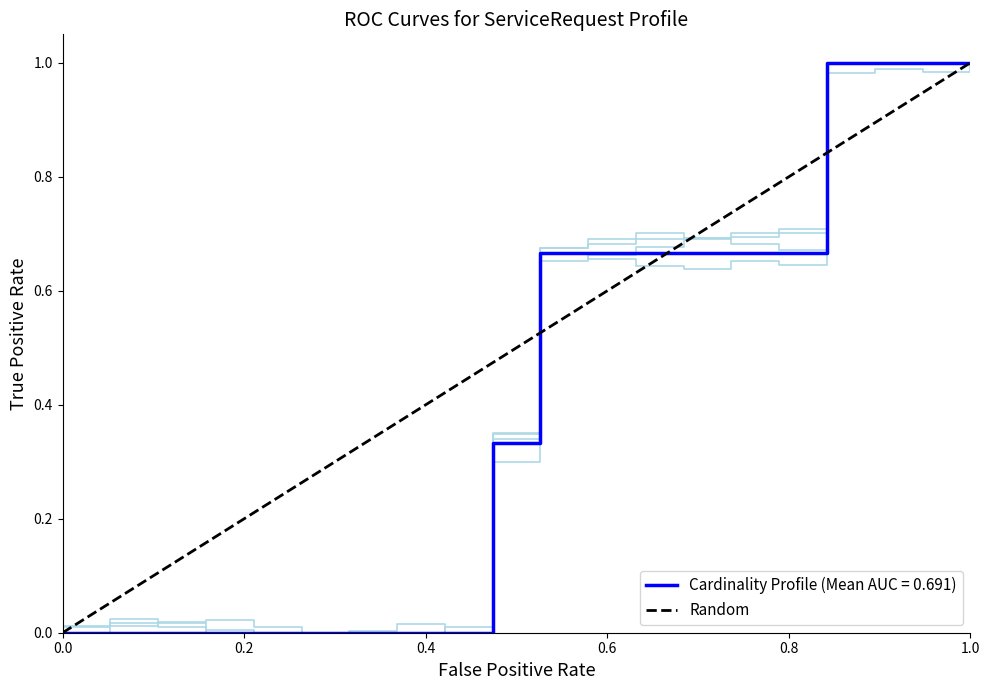

Count the values in the range 0 to 1.

2